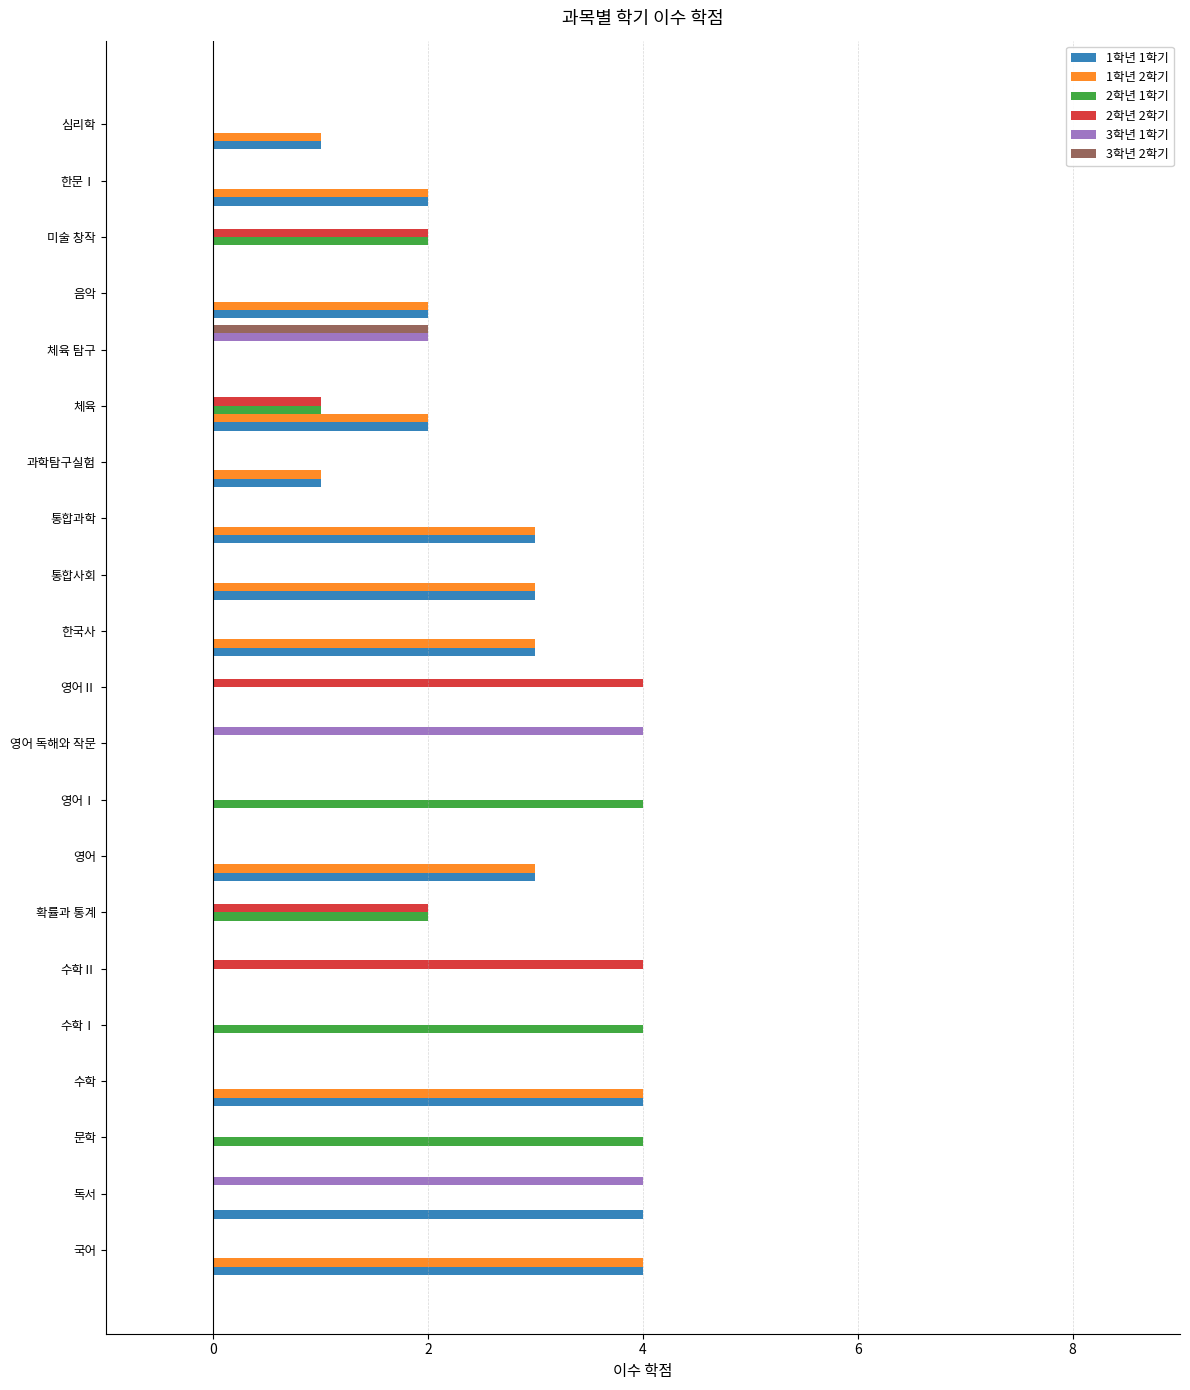

How many categories are shown in the chart?

21